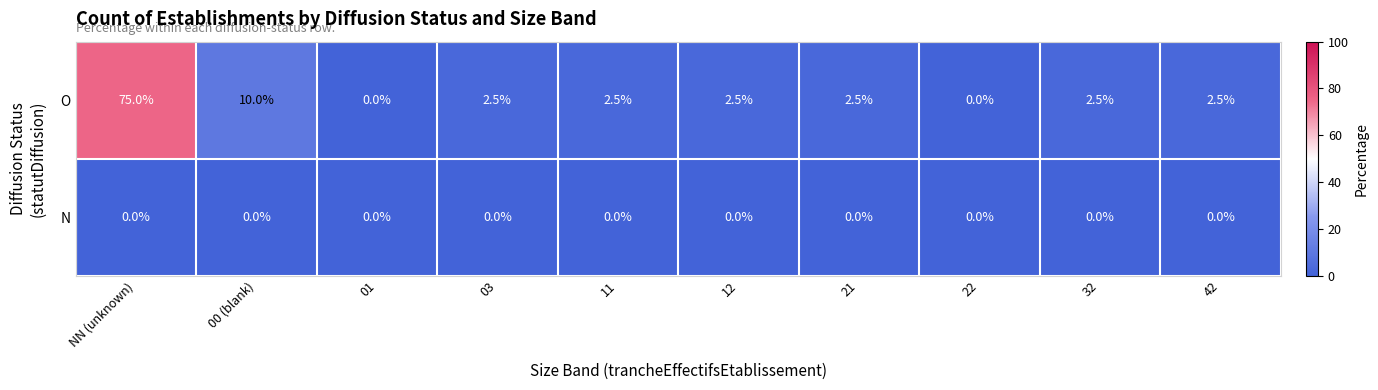

Reading right to left, transcribe all the data shown in this chart.

O: 2.5	2.5	0.0	2.5	2.5	2.5	2.5	0.0	10.0	75.0
N: 0.0	0.0	0.0	0.0	0.0	0.0	0.0	0.0	0.0	0.0